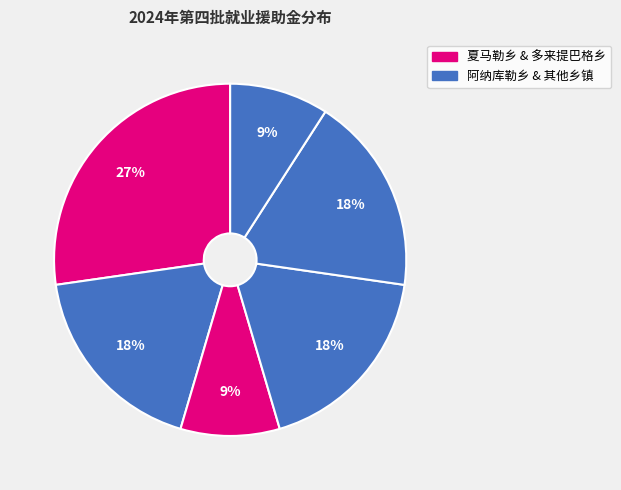

How many slices are in this pie chart?

6